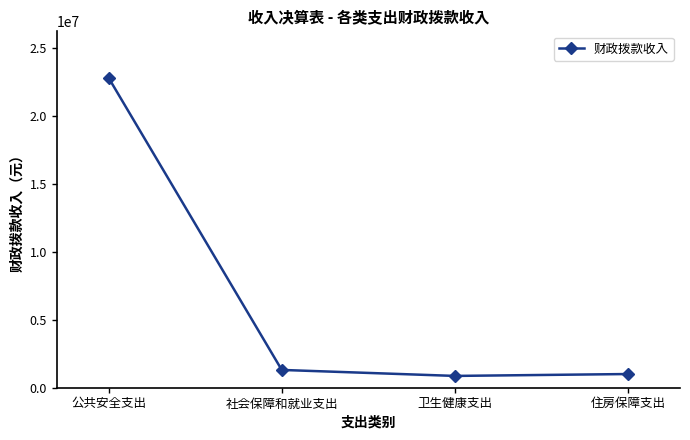

What is the value of the 3rd point from the left?

868000.9